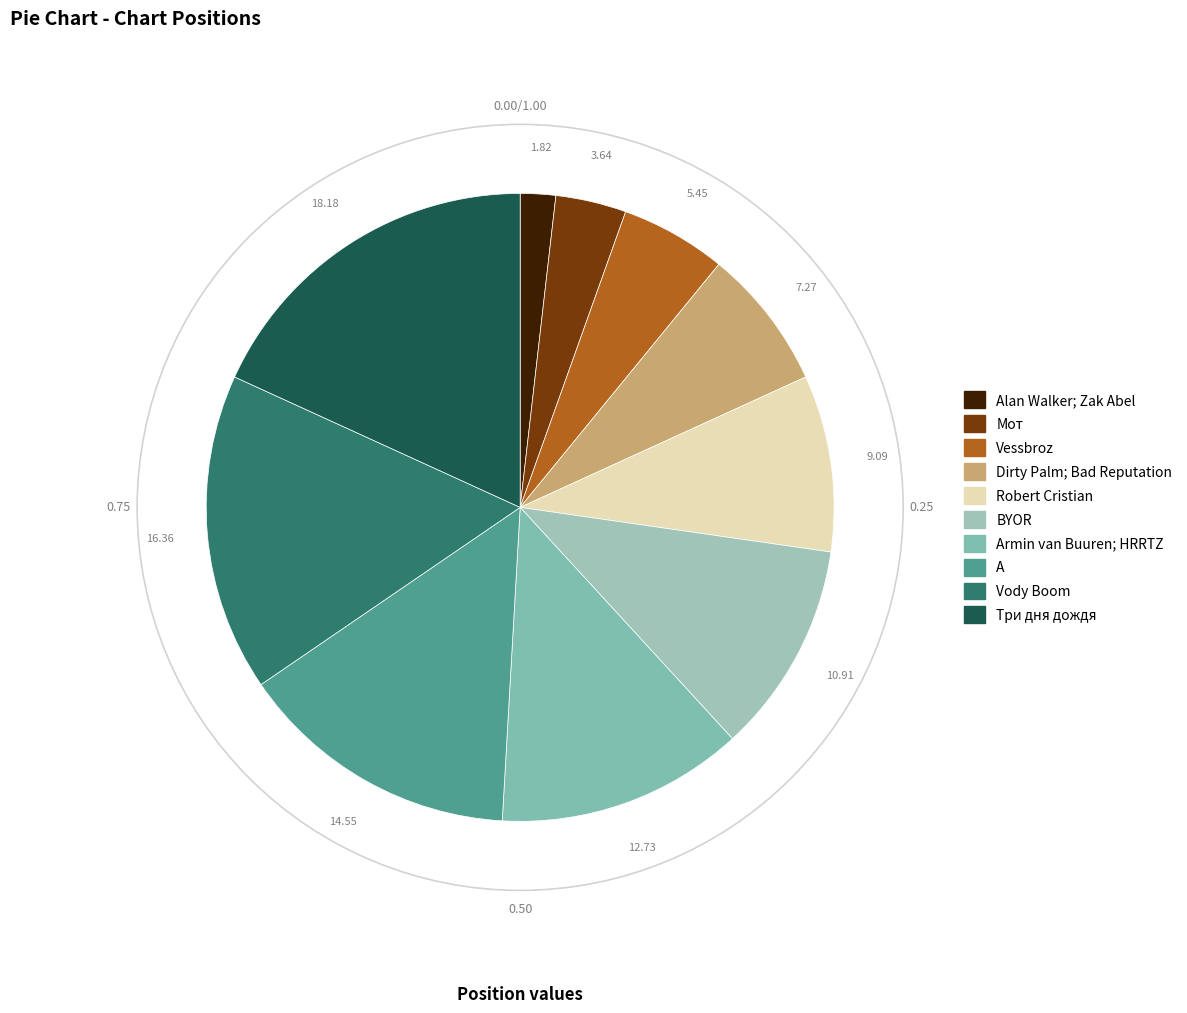

Which slice is the smallest?

Alan Walker; Zak Abel